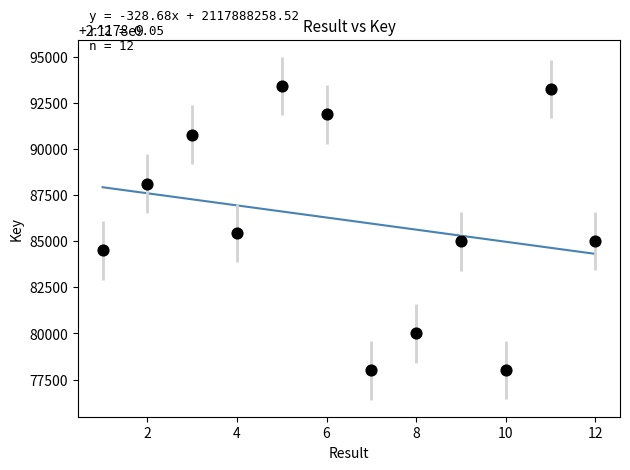

What is the range of X values (max minus min)?

11